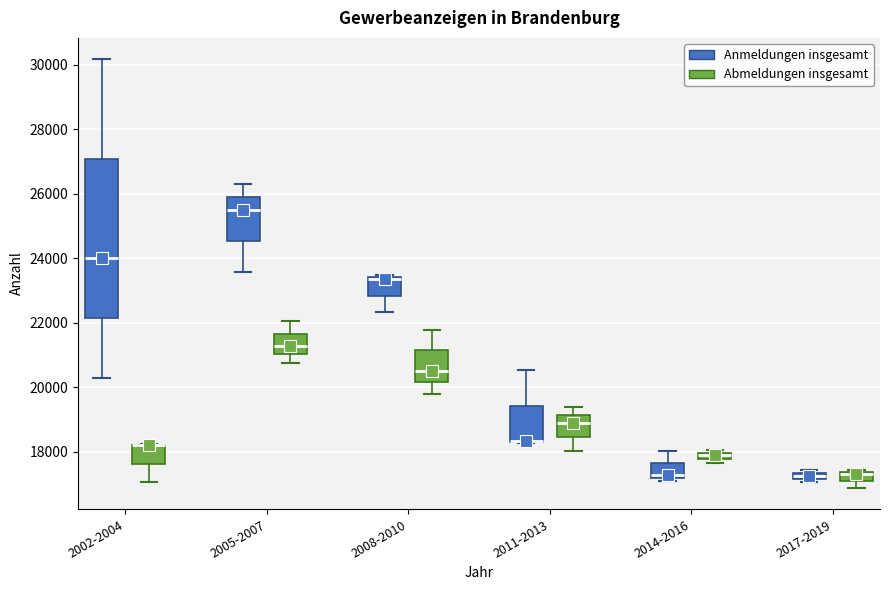

Where does the upper whisker of the box for 2011-2013 (Anmeldungen insgesamt) end on the y-axis? The values are not printed on the chart, so give them approximately, as read against the axis.

20600